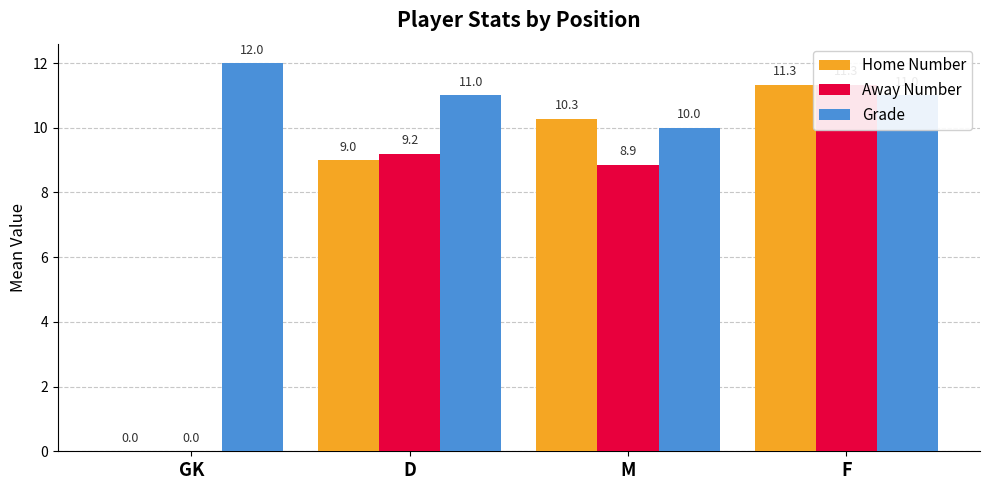

What is the difference between the second highest and minimum values in the Grade series?

1.0